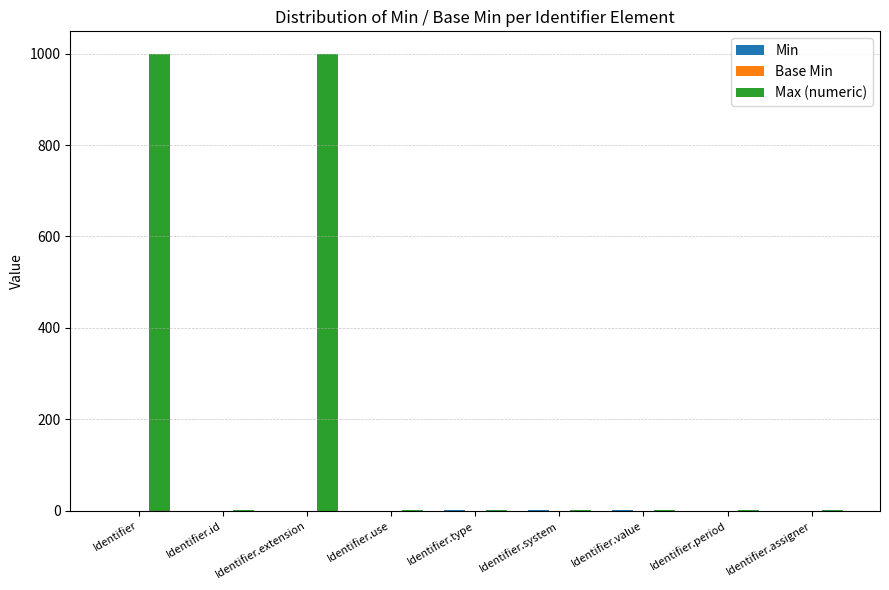

Which series has the largest total across all categories?

Max (numeric)